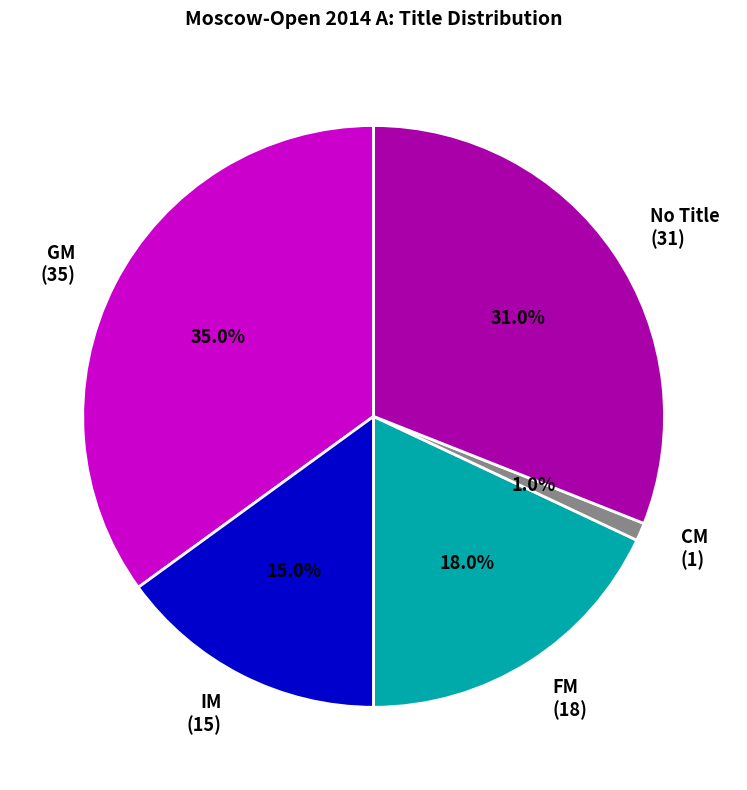

What is the ratio of the value at IM (15) to the value at GM (35)?

0.4